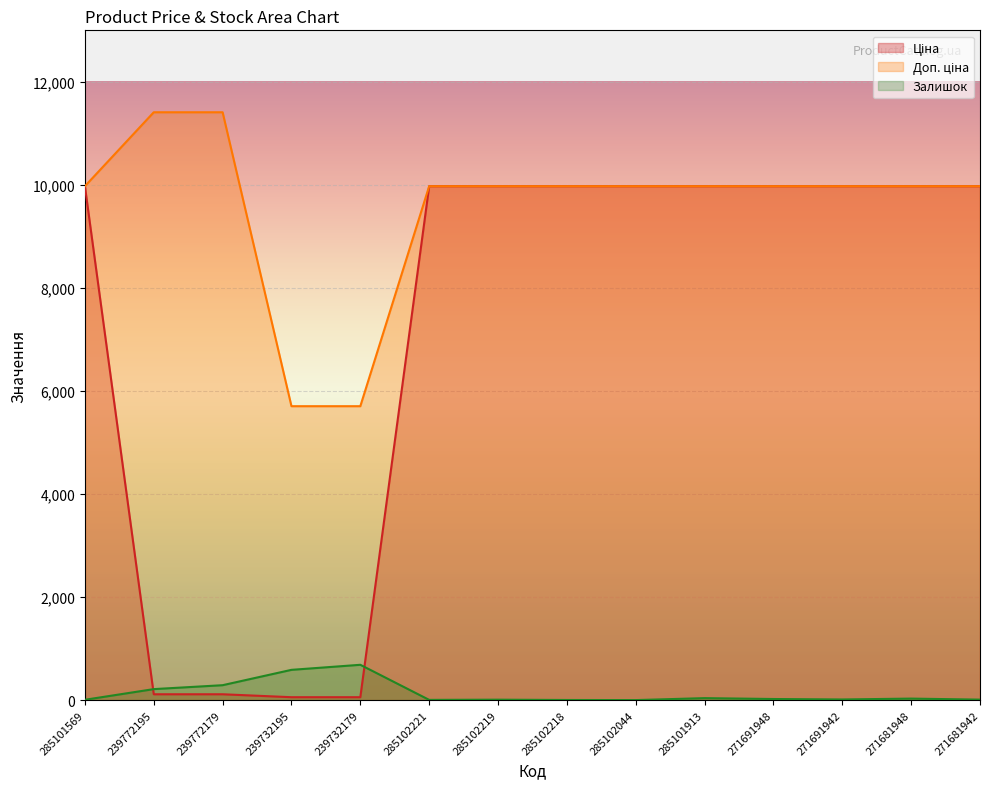

How many lines are shown in the chart?

3